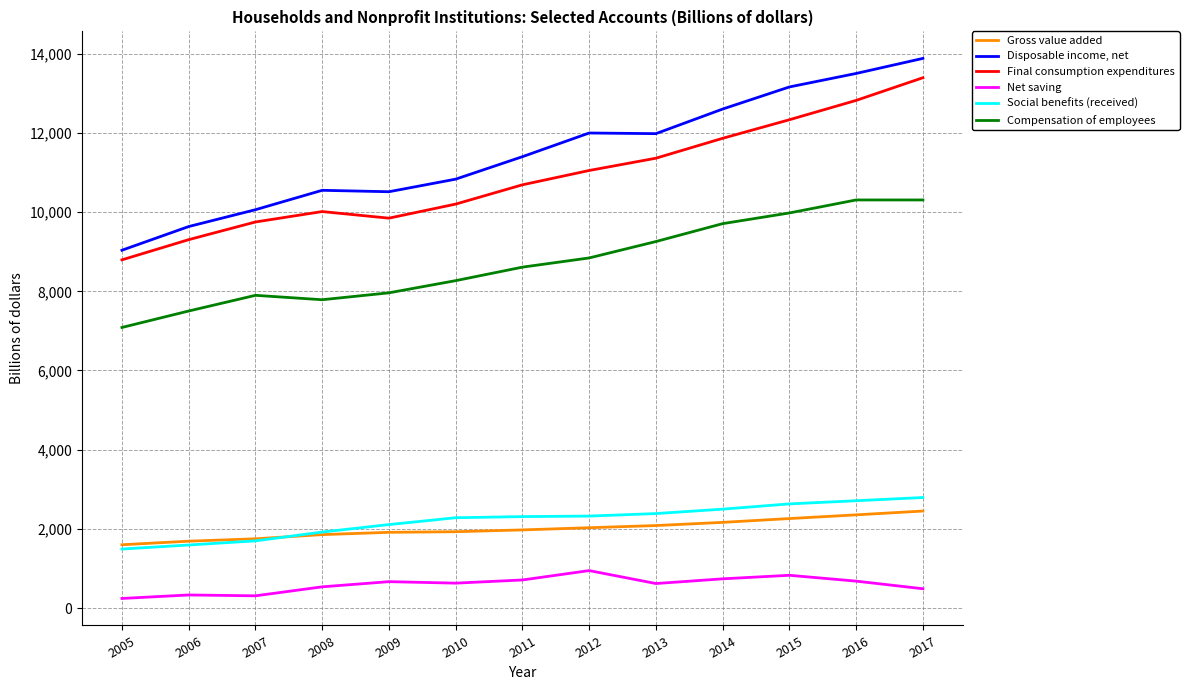

At 2009, list the series in order from largest to smallest.

Disposable income, net, Final consumption expenditures, Compensation of employees, Social benefits (received), Gross value added, Net saving